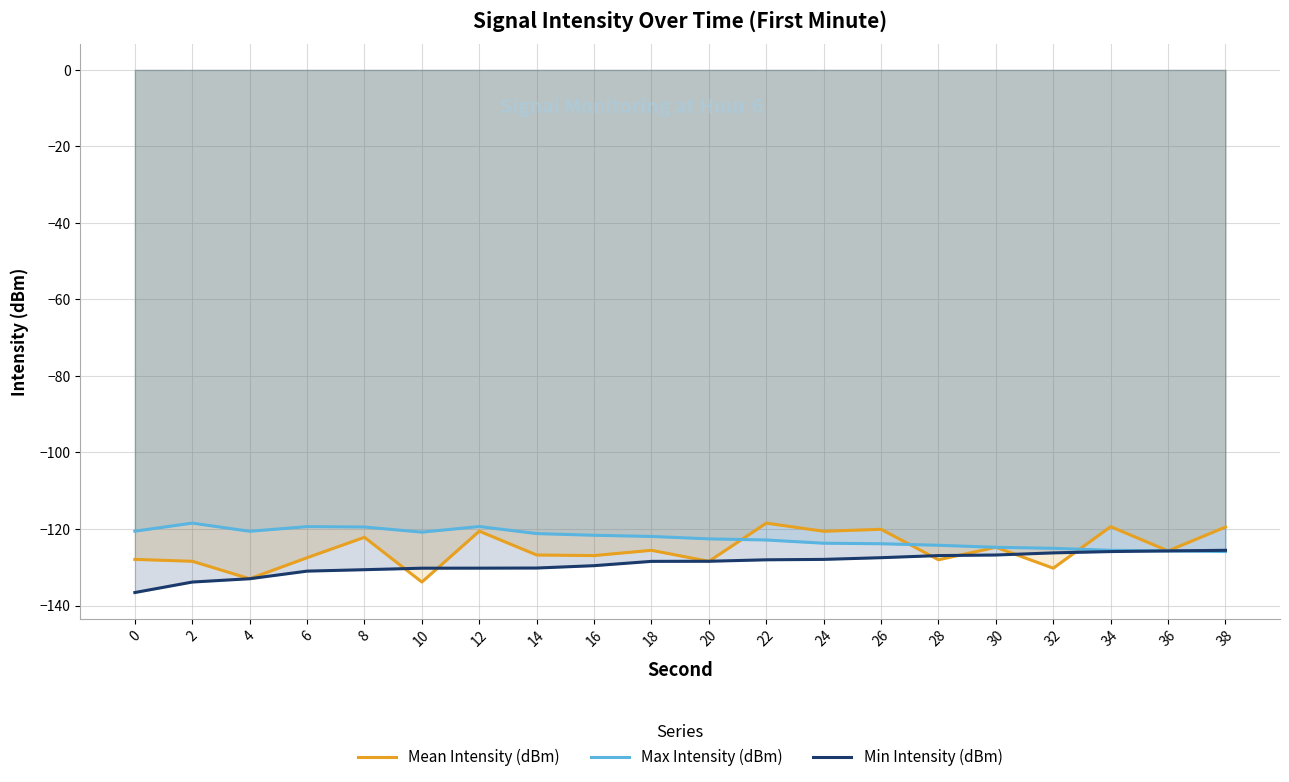

Which series has the widest spread of values?

Mean Intensity (dBm)